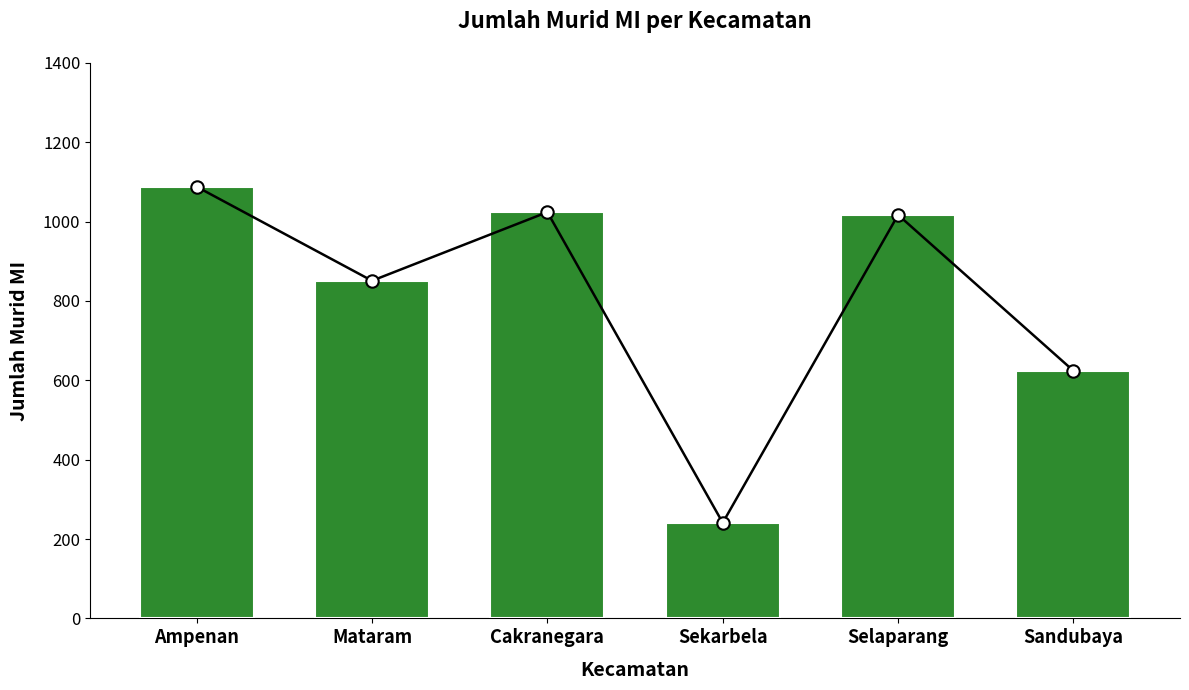

Which has a higher value, Sekarbela or Cakranegara?

Cakranegara